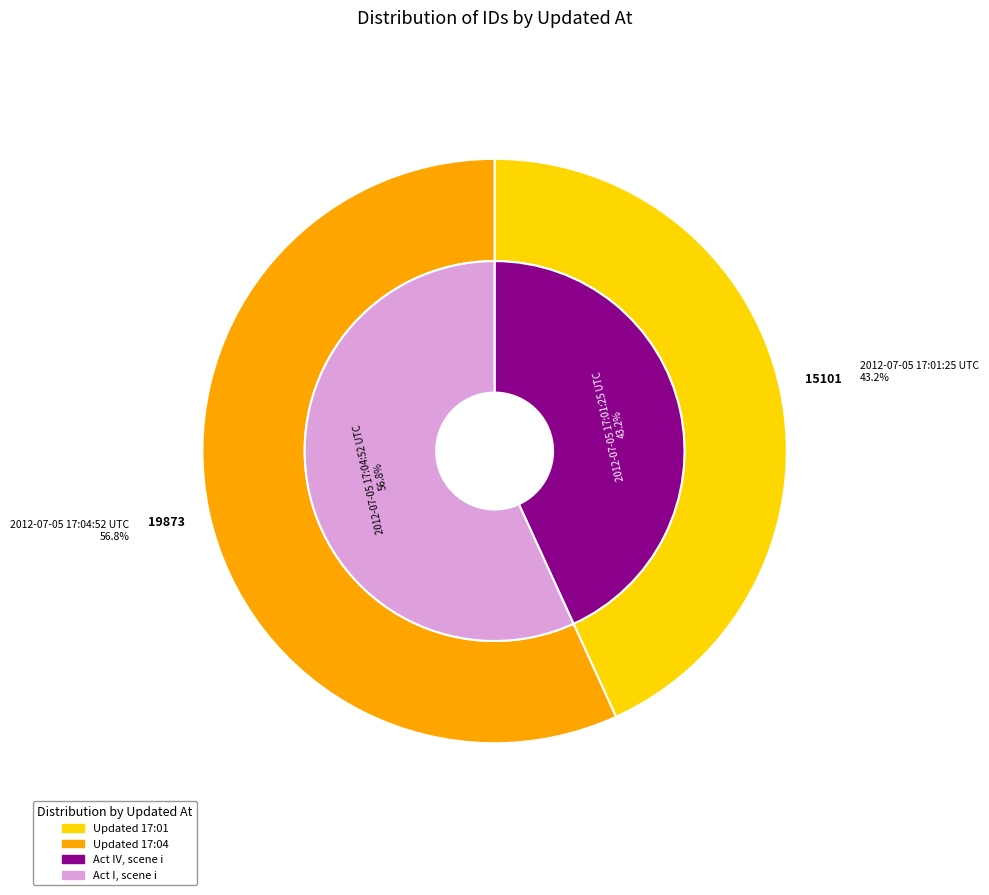

Is it true that 2012-07-05 17:04:52 UTC is 44% of the pie?

False